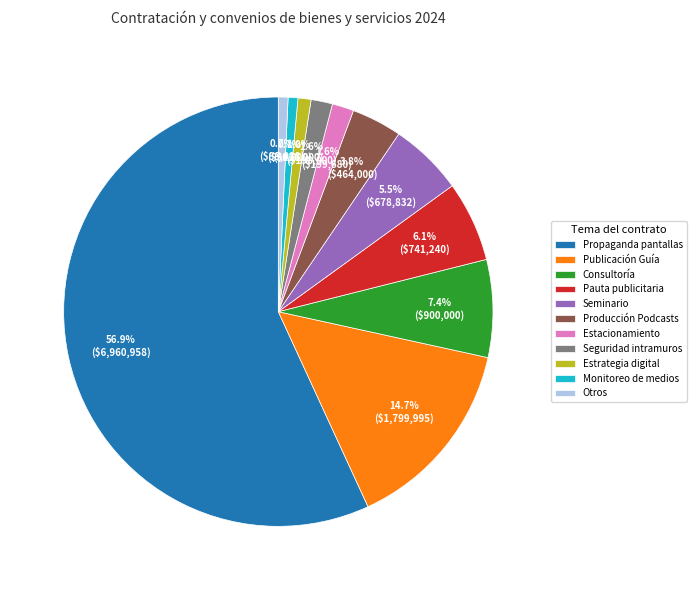

What percentage is the Monitoreo de medios slice, to the nearest percent?

1%